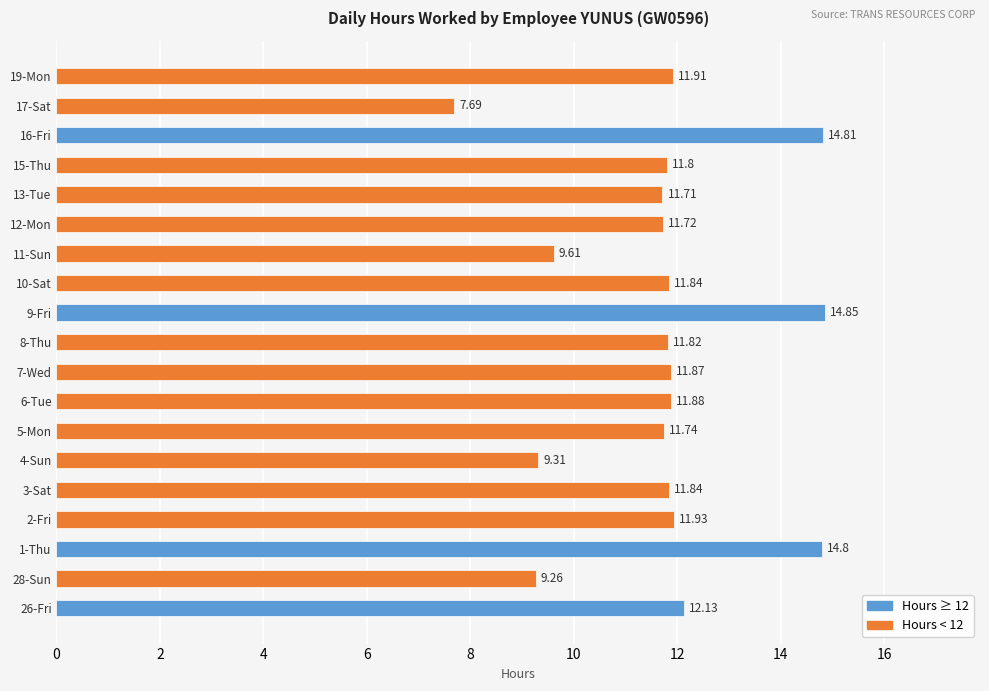

What is the change in value from 4-Sun to 19-Mon?

+2.6